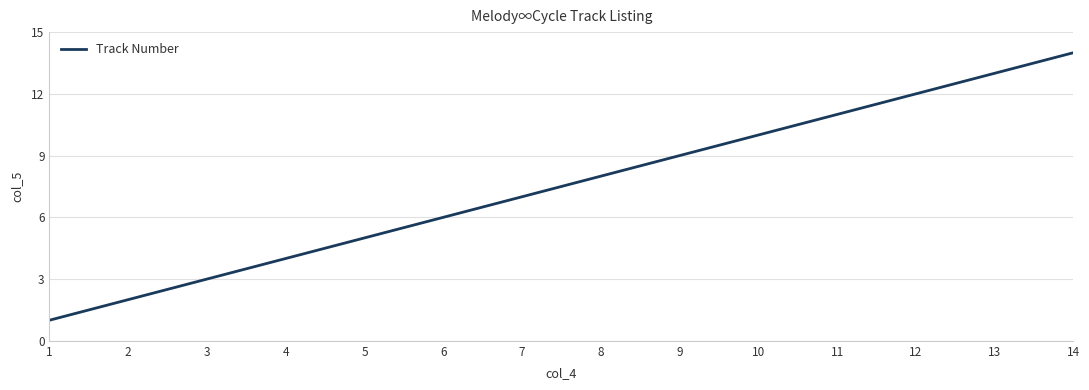

Where is the data nearest to the value 7?

7